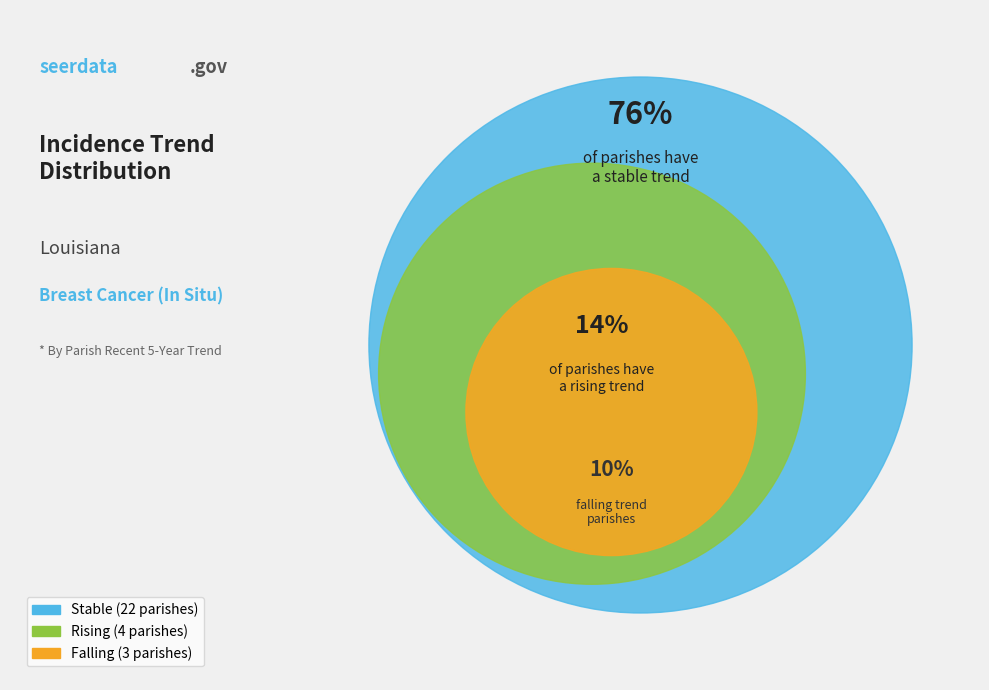

To the nearest percent, what is the difference between the largest and smallest slice percentages?

66%